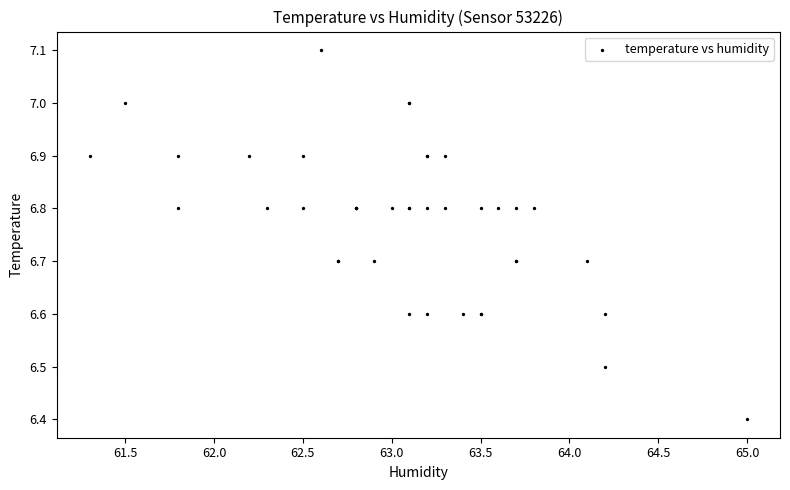

What Y value in the scatter plot is closest to 6?

6.4